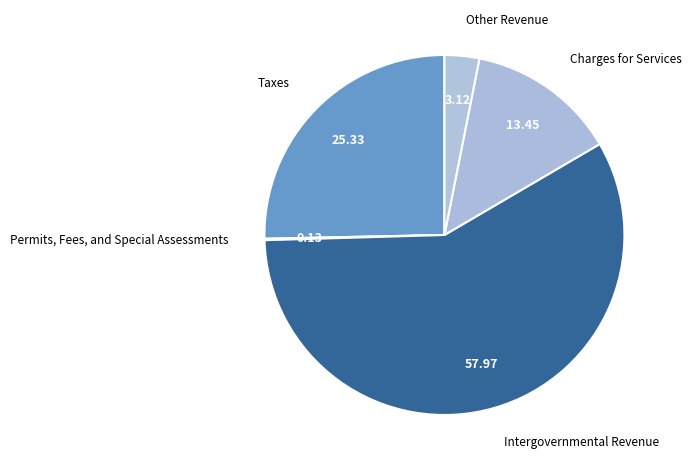

The Charges for Services slice represents 1% of the pie. True or false?

False